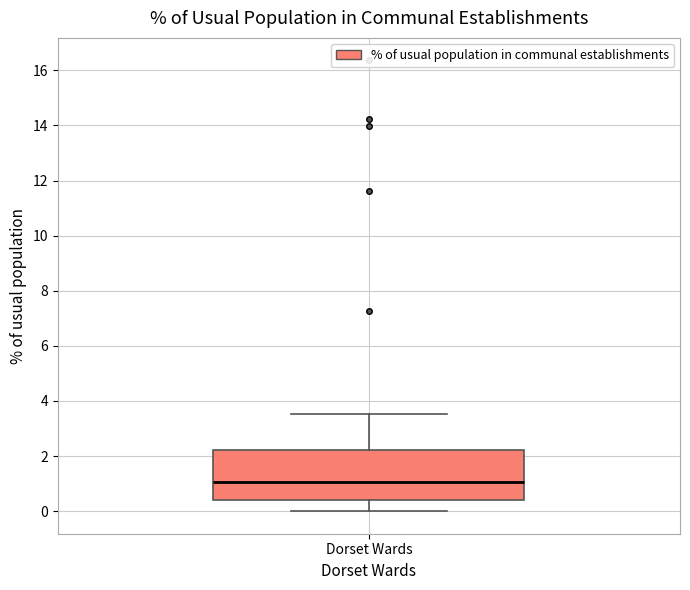

Transcribe this box plot: give where the median line is, the range the box spans, and where the two whiskers end, as read against the y-axis. The values are not printed on the chart, so give them approximately, as read against the axis.

median 1.0, box 0.4 to 2.2, whiskers 0.0 to 3.6